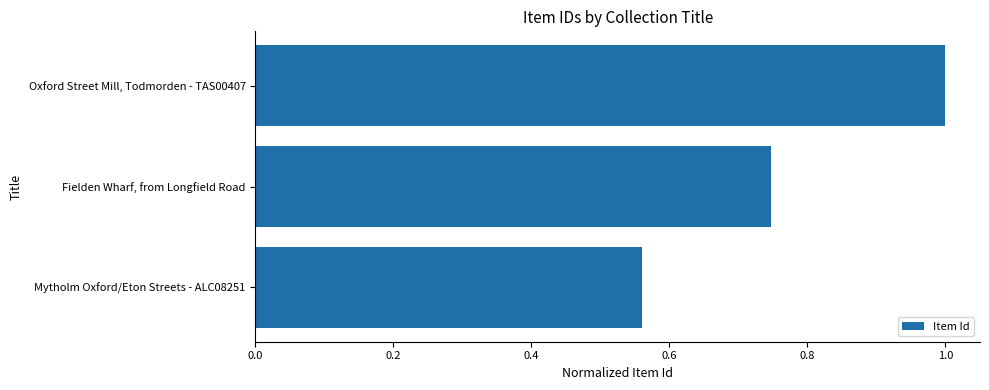

What is the approximate value at Oxford Street Mill, Todmorden - TAS00407?

1.0